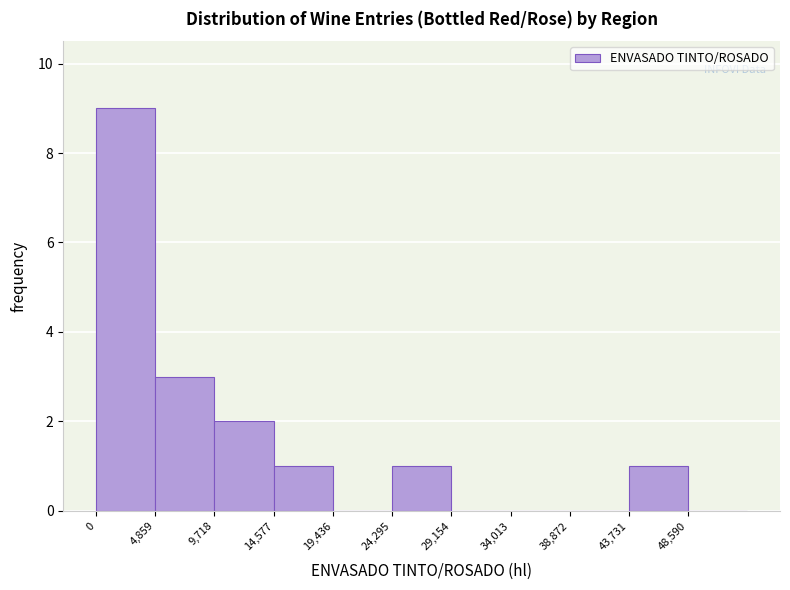

How tall is the bar that spans 14500 to 19500 on the x-axis? Neither the bar edges nor the heights are printed on the chart, so give them approximately, as read against the axes.

1